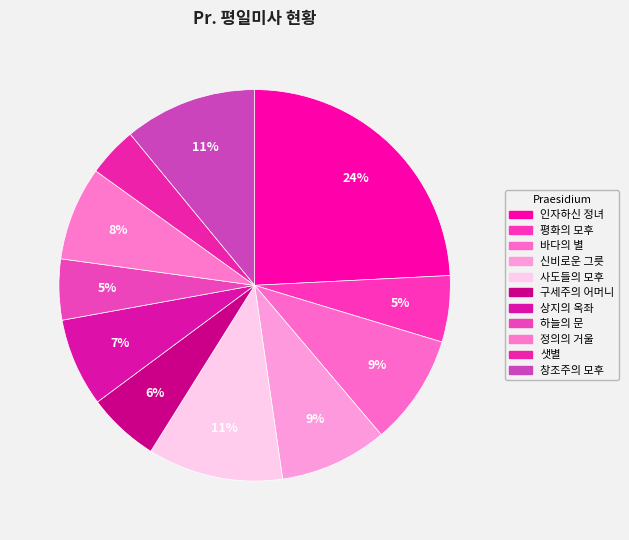

How many segments does this pie chart have?

11